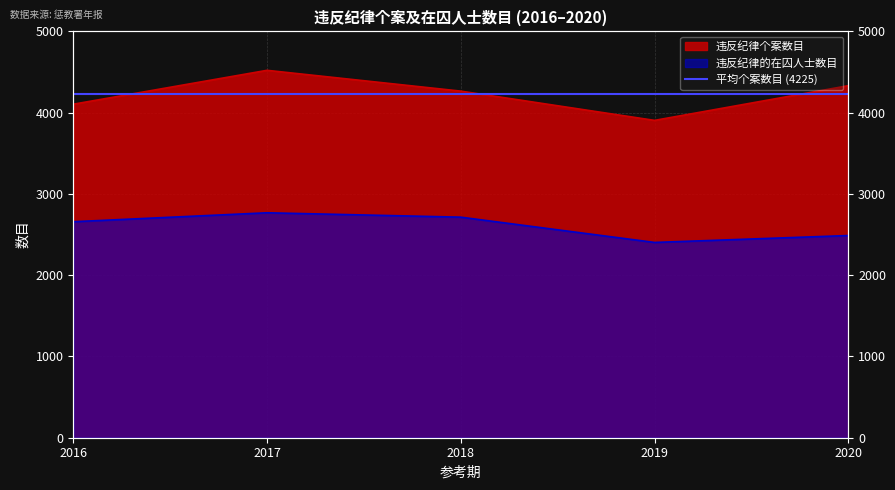

What is the difference between the second highest and minimum values in the 违反纪律个案数目 series?

427